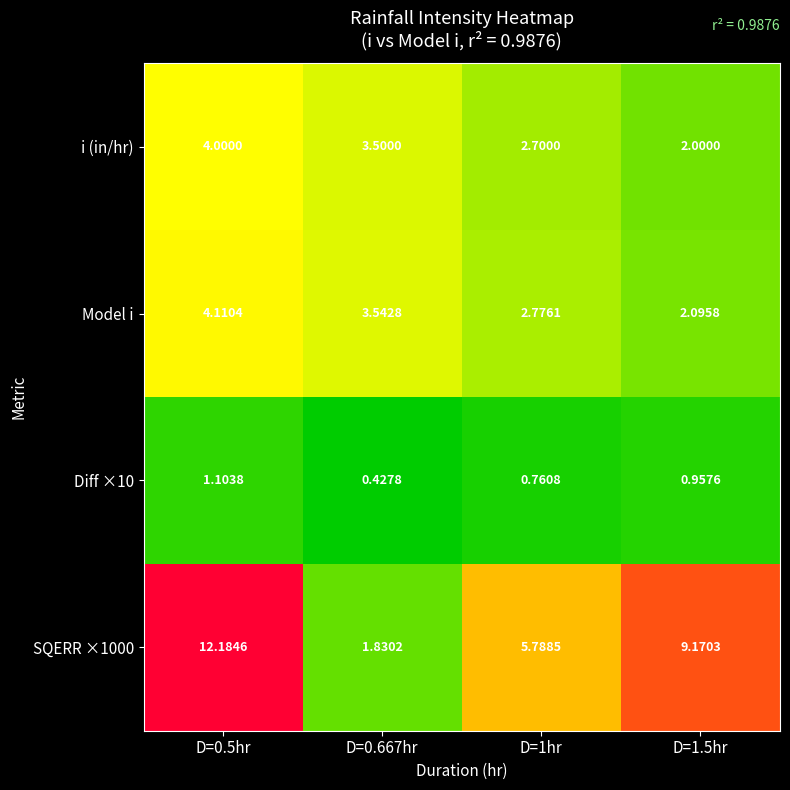

At D=1hr, list the series in order from smallest to largest.

Diff ×10, i (in/hr), Model i, SQERR ×1000